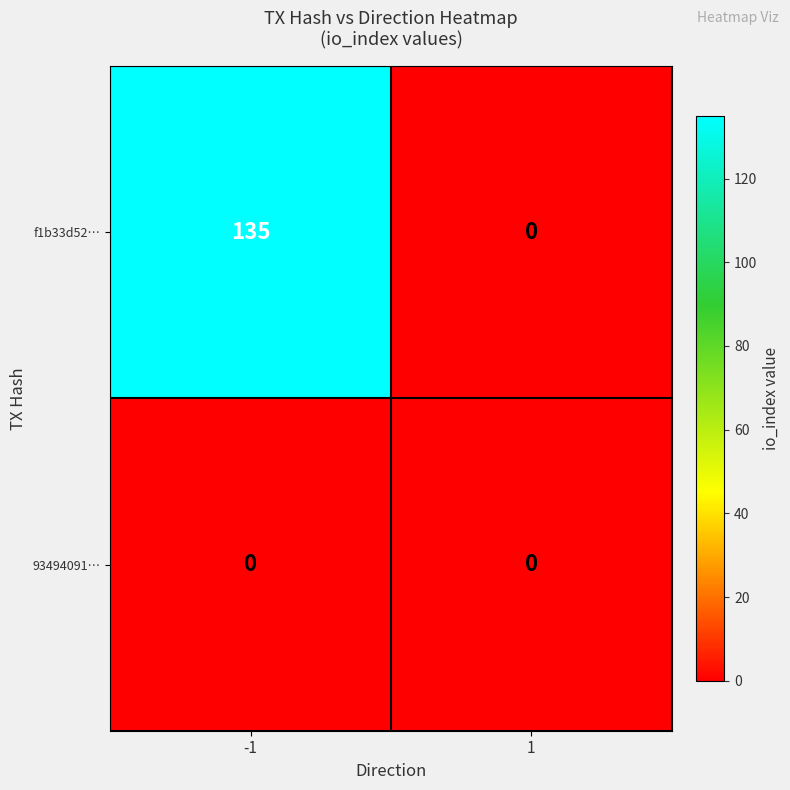

The value of 93494091… at 1 is 0. True or false?

True